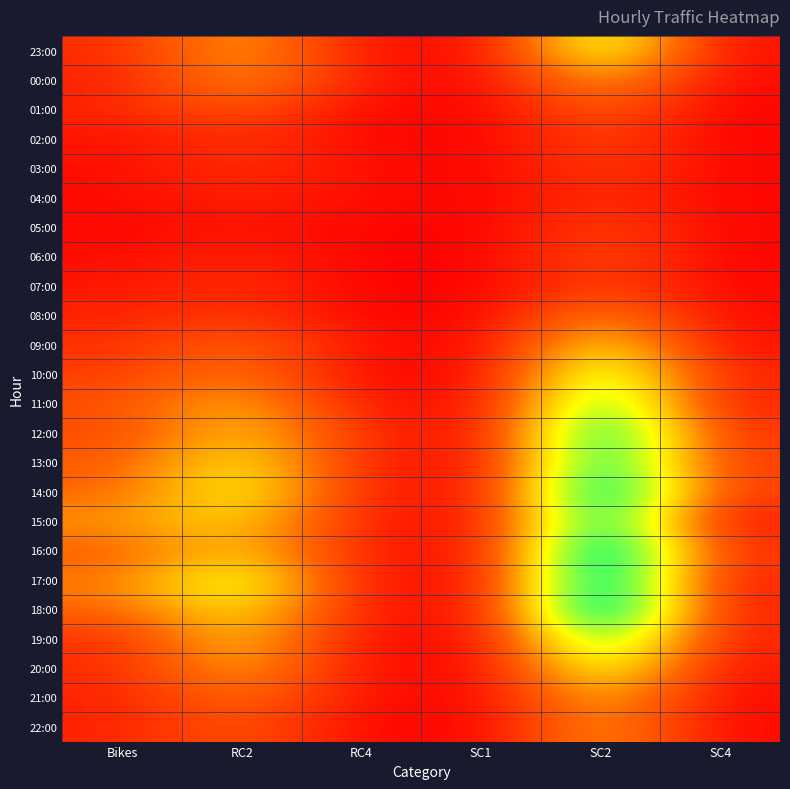

Which series has the widest spread of values?

18:00